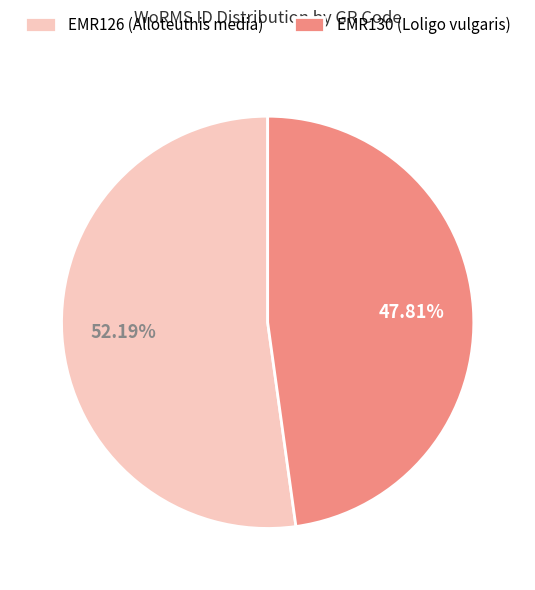

True or false: EMR130 (Loligo vulgaris) accounts for 48% of the total.

True